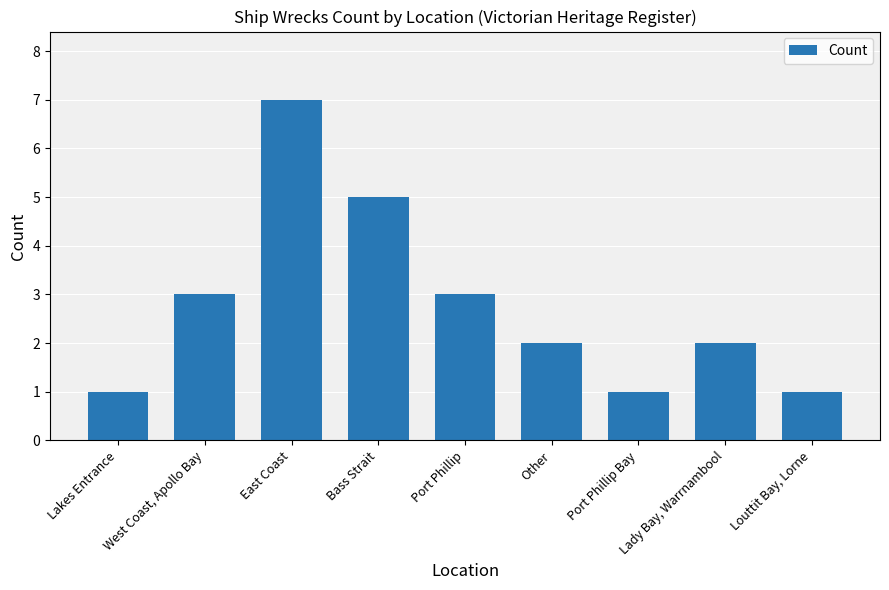

The chart shows a value of 1 at Louttit Bay, Lorne. True or false?

True